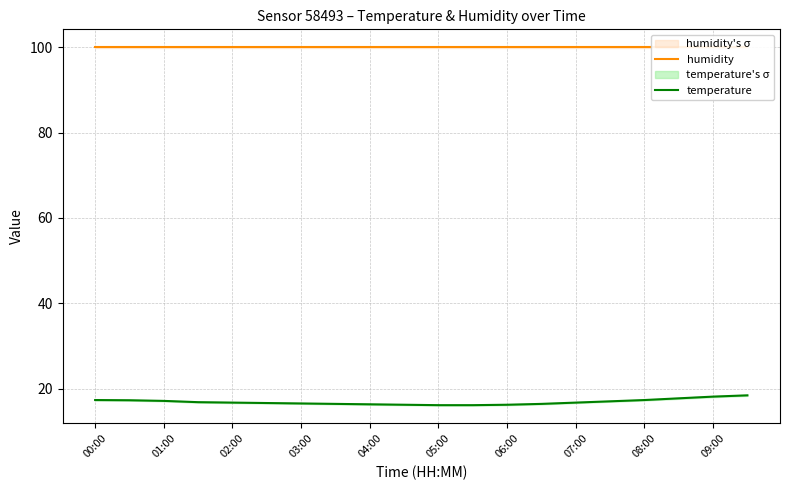

Is it true that temperature equals 17.4 at 08:00?

True